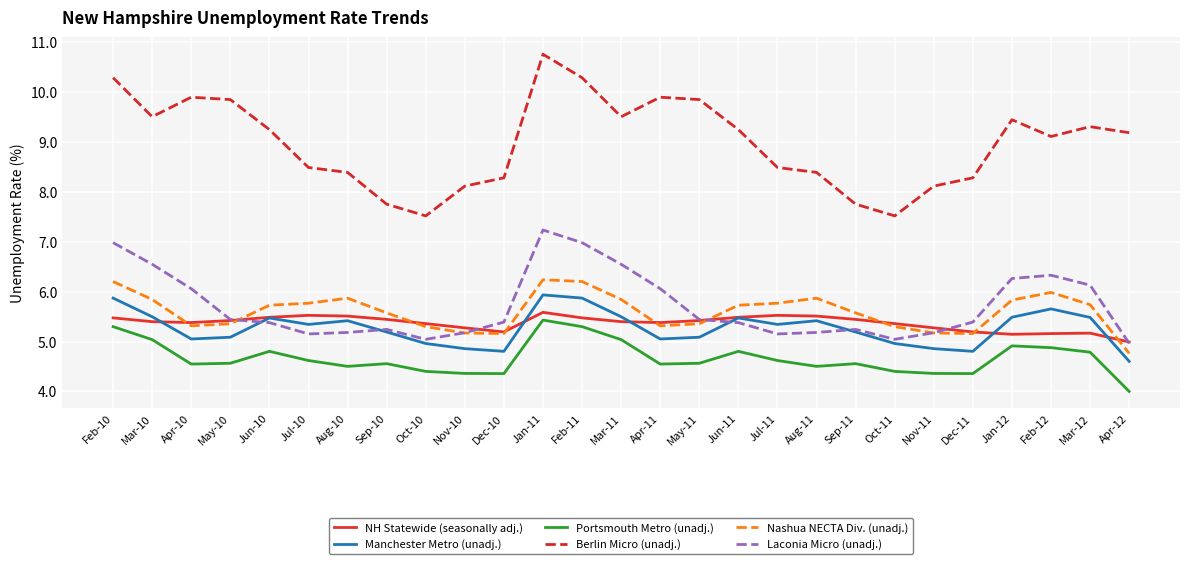

The Portsmouth Metro (unadj.) series shows 1.1 at May-11. True or false?

False